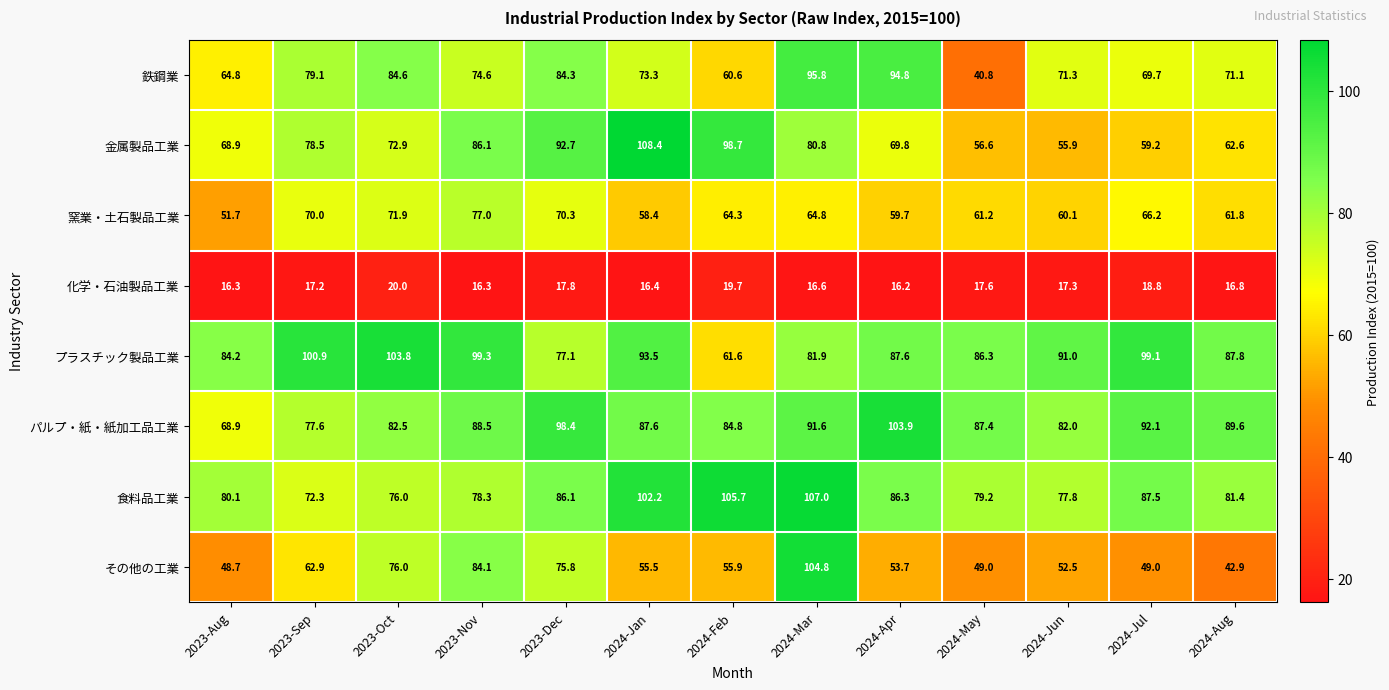

What is the spread (max minus min) of values at 2024-Feb?

86.0